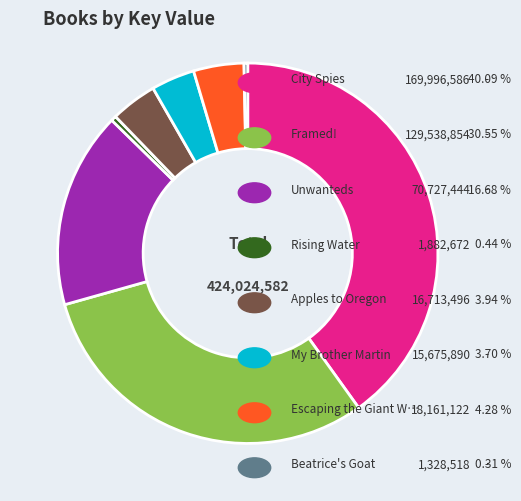

Does any single category account for the majority?

No